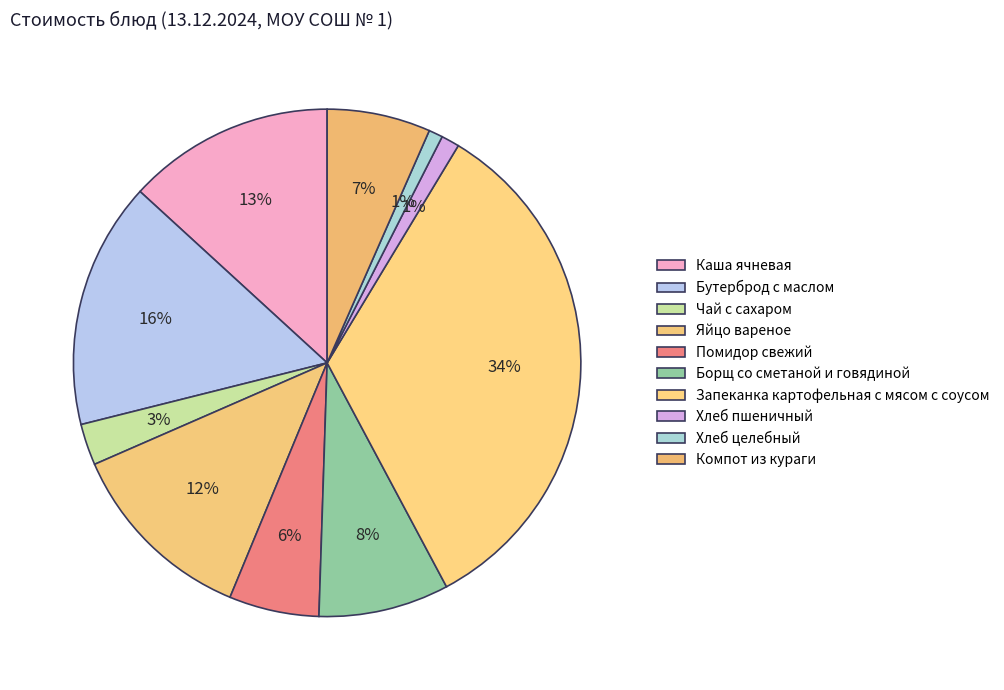

What is the ratio of the value at Каша ячневая to the value at Помидор свежий?

2.3